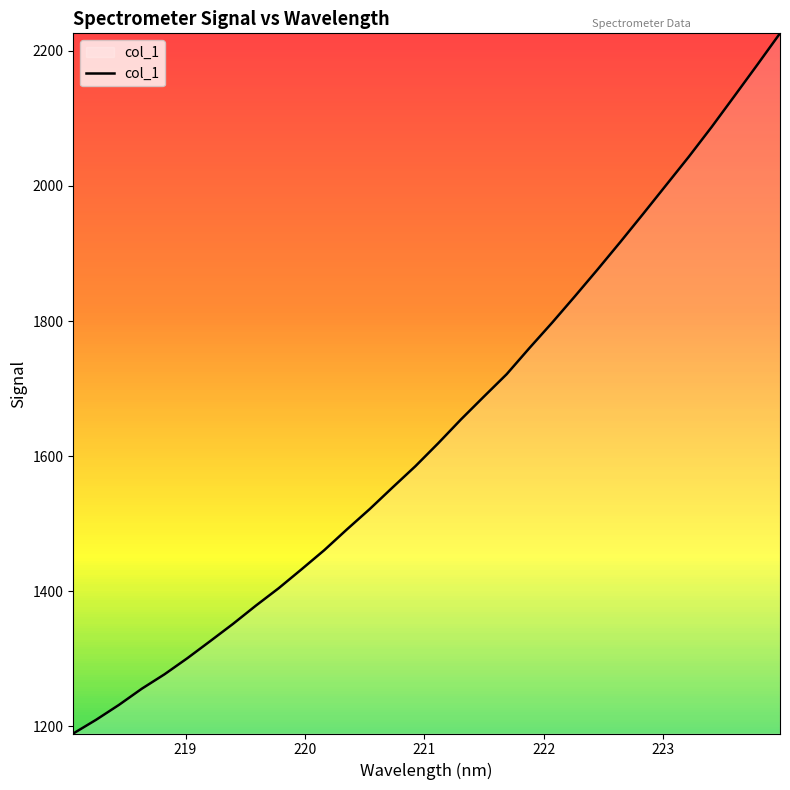

What is the greatest value displayed?

2225.9